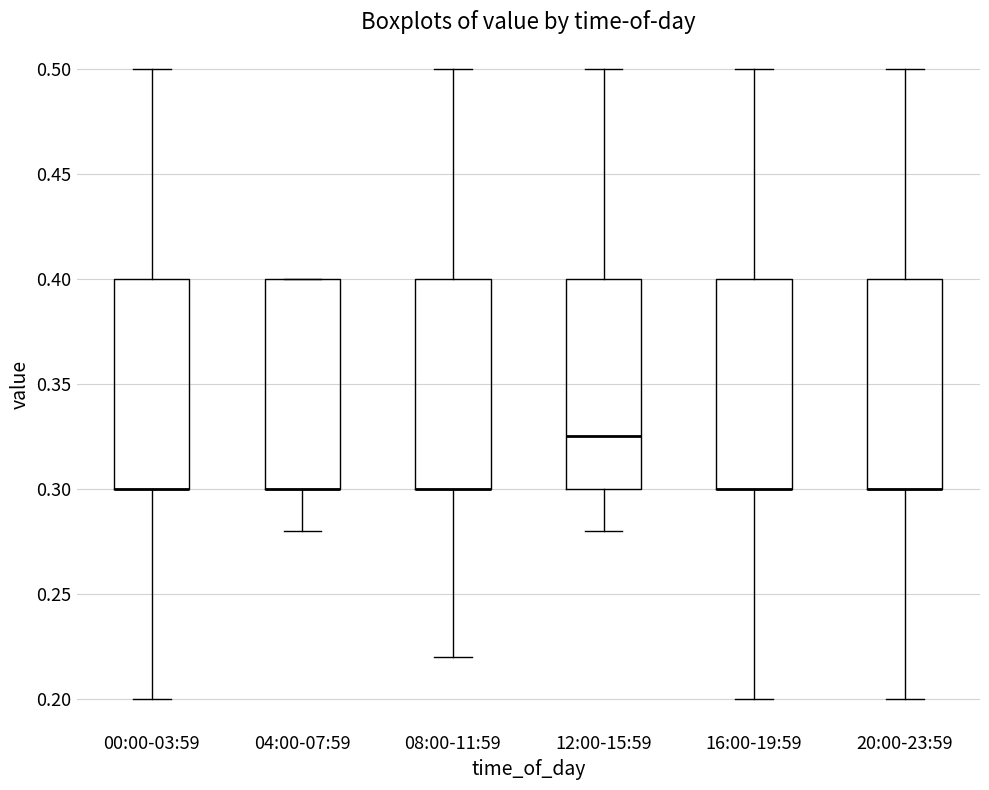

Where is the lower edge of the box for 08:00-11:59 on the y-axis? The values are not printed on the chart, so give them approximately, as read against the axis.

0.300